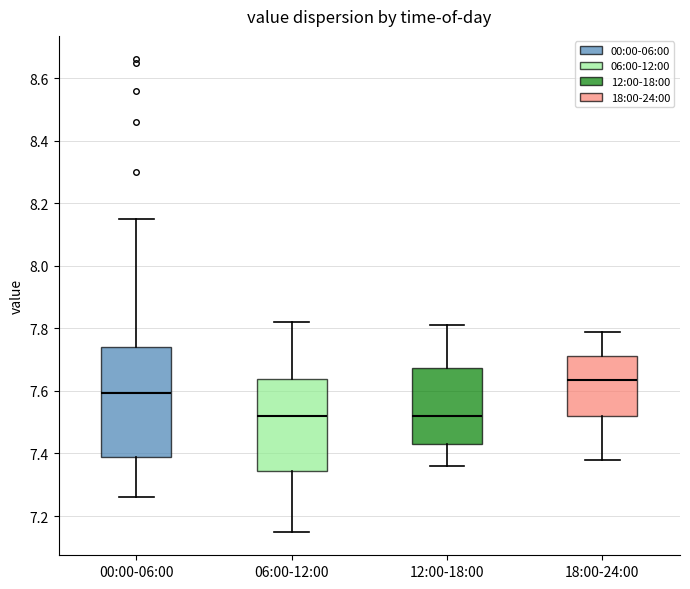

Reading left to right, transcribe this box plot: for each box, give where its median line is, the range the box spans, and where its two whiskers end, as read against the y-axis. The values are not printed on the chart, so give them approximately, as read against the axis.

00:00-06:00: median 7.60, box 7.38 to 7.74, whiskers 7.26 to 8.16
06:00-12:00: median 7.52, box 7.34 to 7.64, whiskers 7.16 to 7.82
12:00-18:00: median 7.52, box 7.44 to 7.68, whiskers 7.36 to 7.82
18:00-24:00: median 7.64, box 7.52 to 7.72, whiskers 7.38 to 7.80